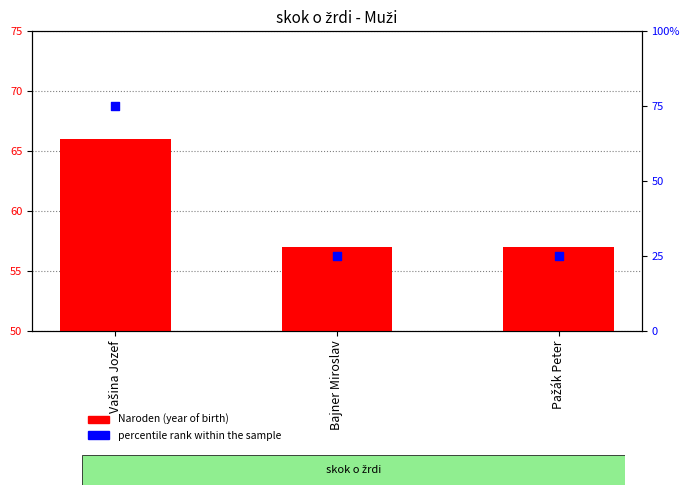

At how many categories does at least one series exceed 40?

3